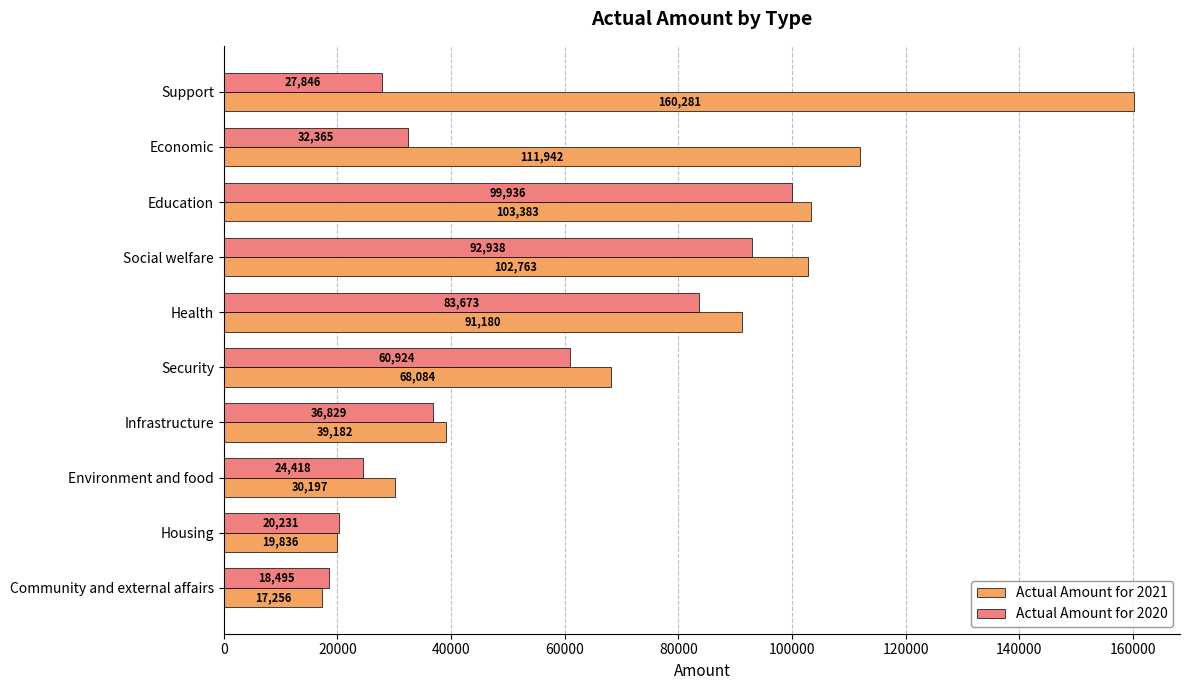

What is the total value across all series at Education?

203319